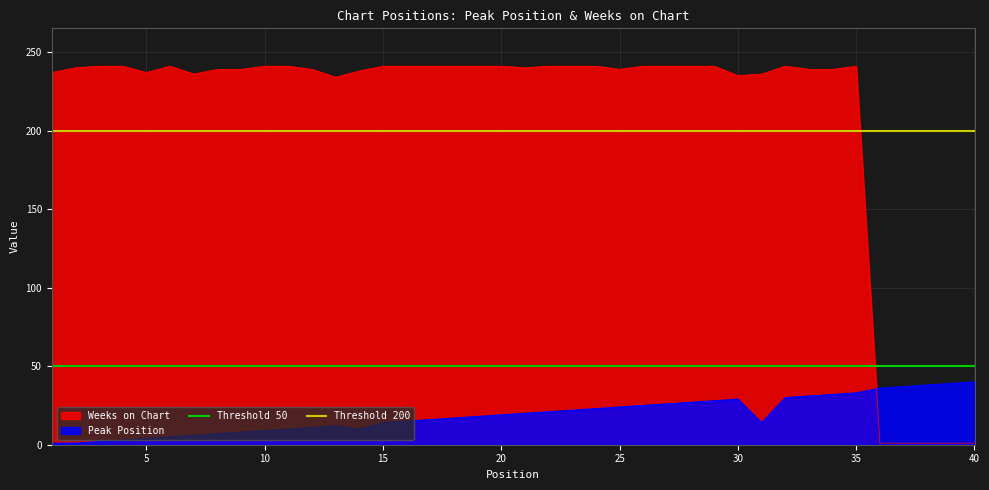

What is the maximum value for Weeks on Chart?

241